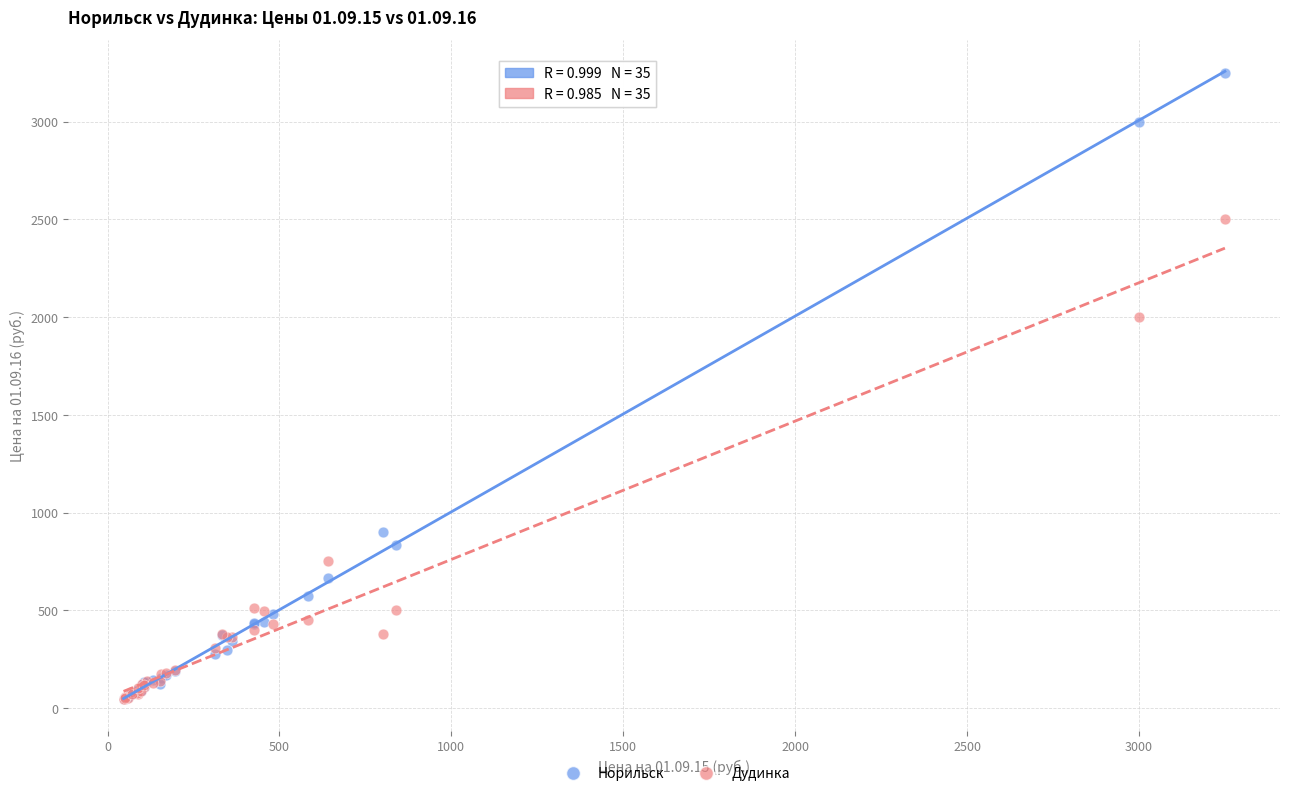

Which series has the largest Y range (max minus min)?

Норильск